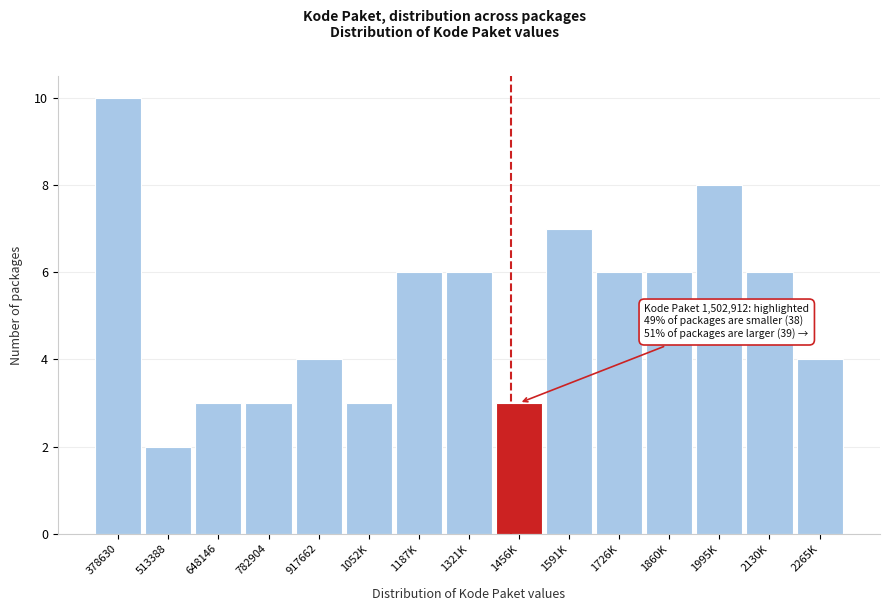

Reading left to right, what are all the values shown in this chart?

378630=10	513388=2	648146=3	782904=3	917662=4	1052K=3	1187K=6	1321K=6	1456K=3	1591K=7	1726K=6	1860K=6	1995K=8	2130K=6	2265K=4